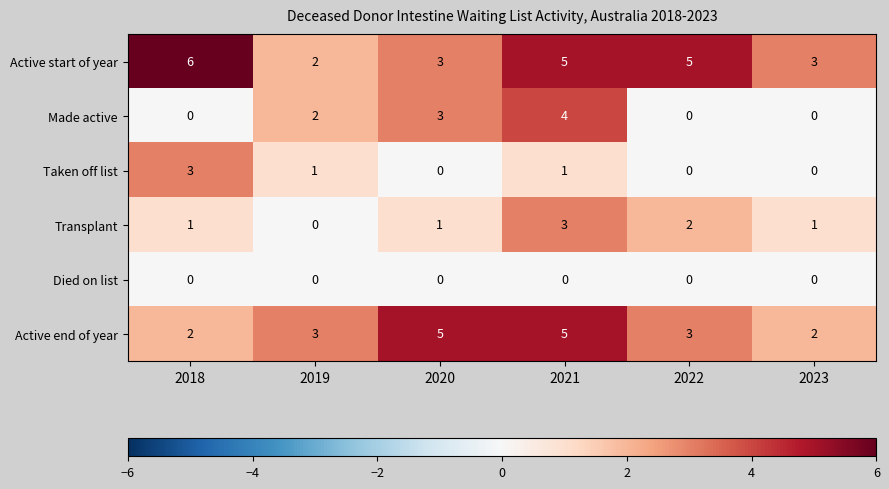

Is the value of Active end of year at 2020 greater than the value of Died on list at 2023?

Yes